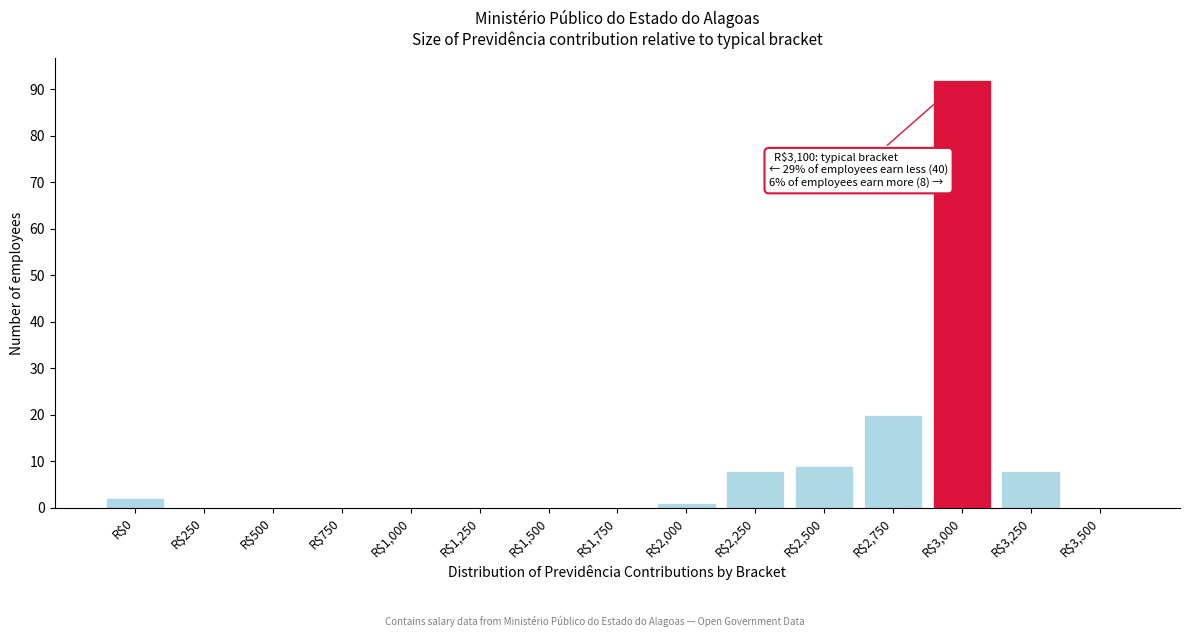

At which category does the chart reach its peak across all series?

R$3,000